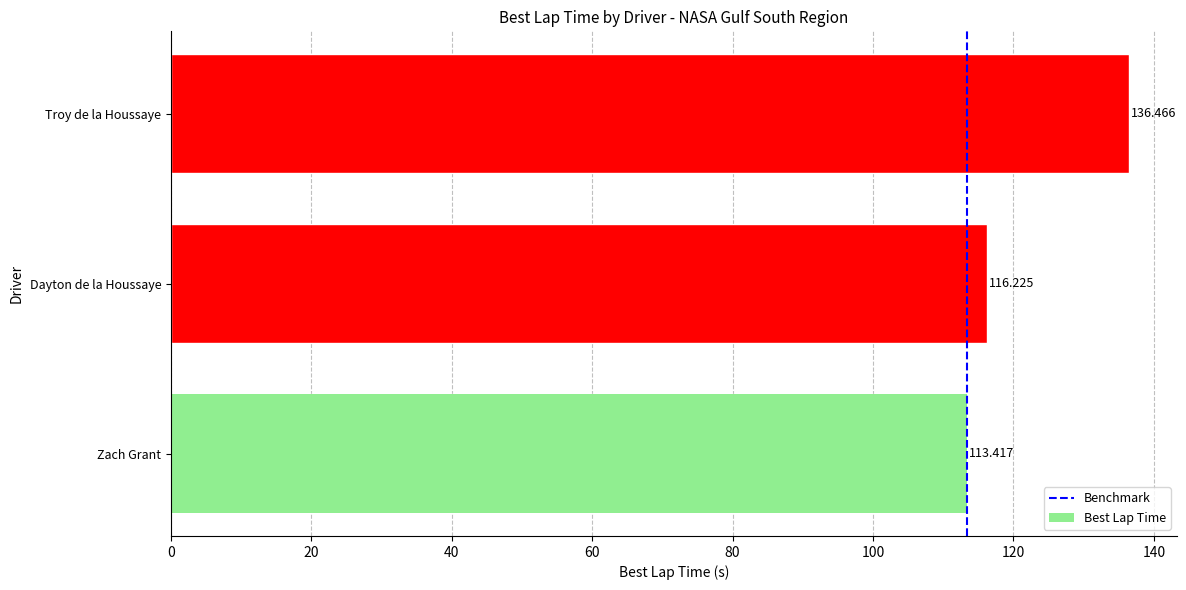

Which has a higher value, 20 or 0?

20